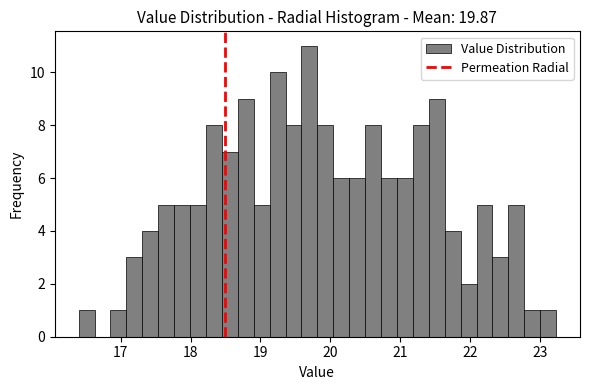

Read against the x-axis, roughly where is the centre of the tallest bar?

19.7